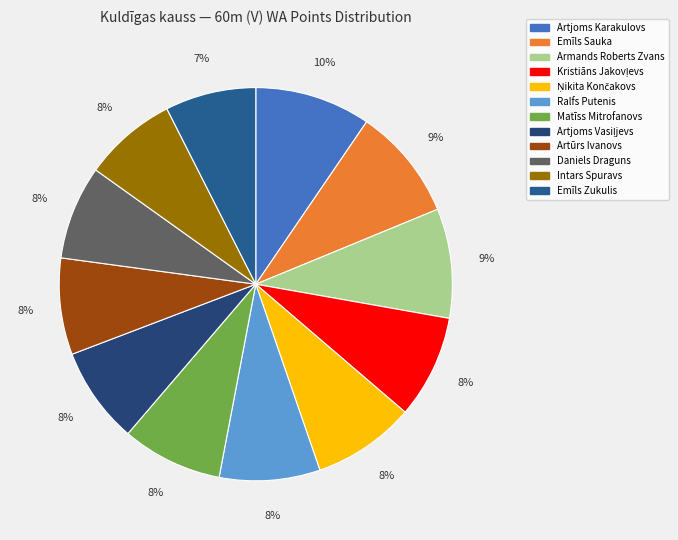

How many slices are in this pie chart?

12